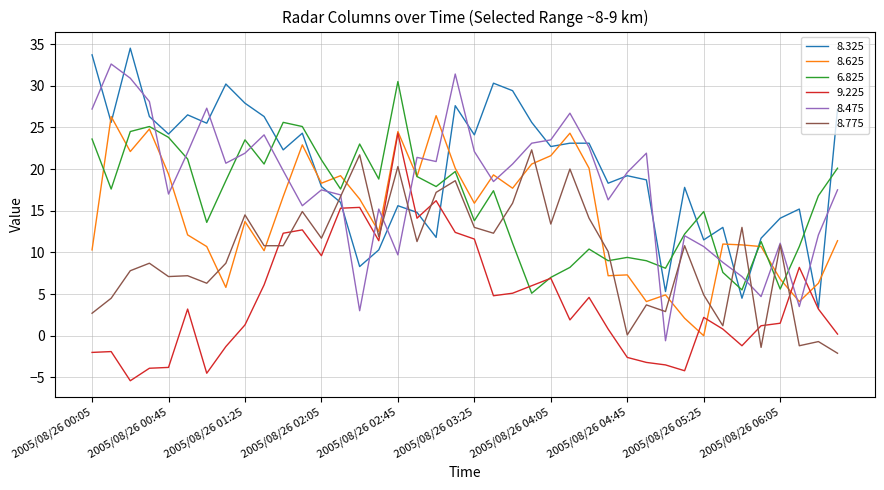

List the series in order of their peak value, lowest first.

8.775, 9.225, 8.625, 6.825, 8.475, 8.325